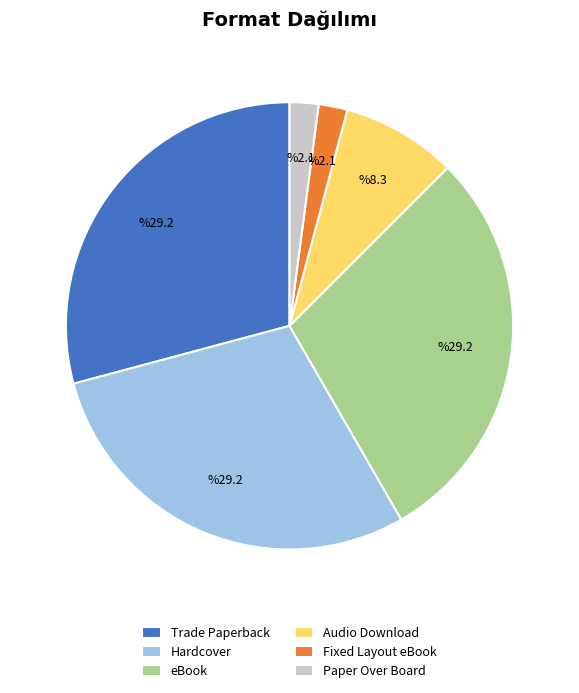

Does eBook represent more than half of the total?

No